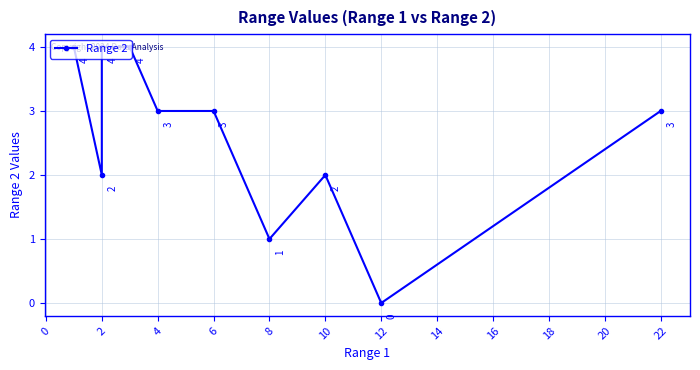

How many values are above zero?

9